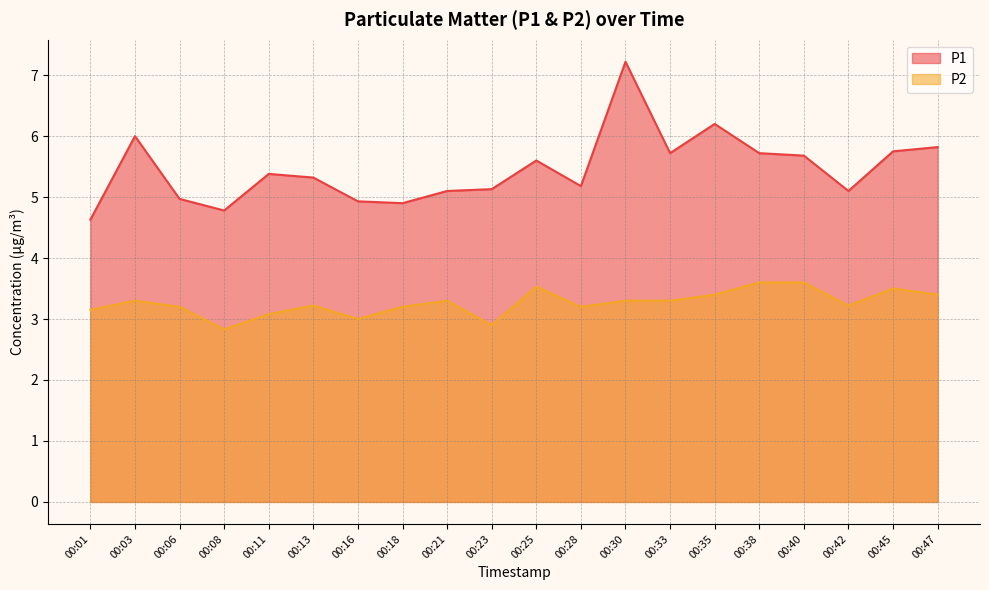

True or false: P1 and P2 intersect in this chart.

False